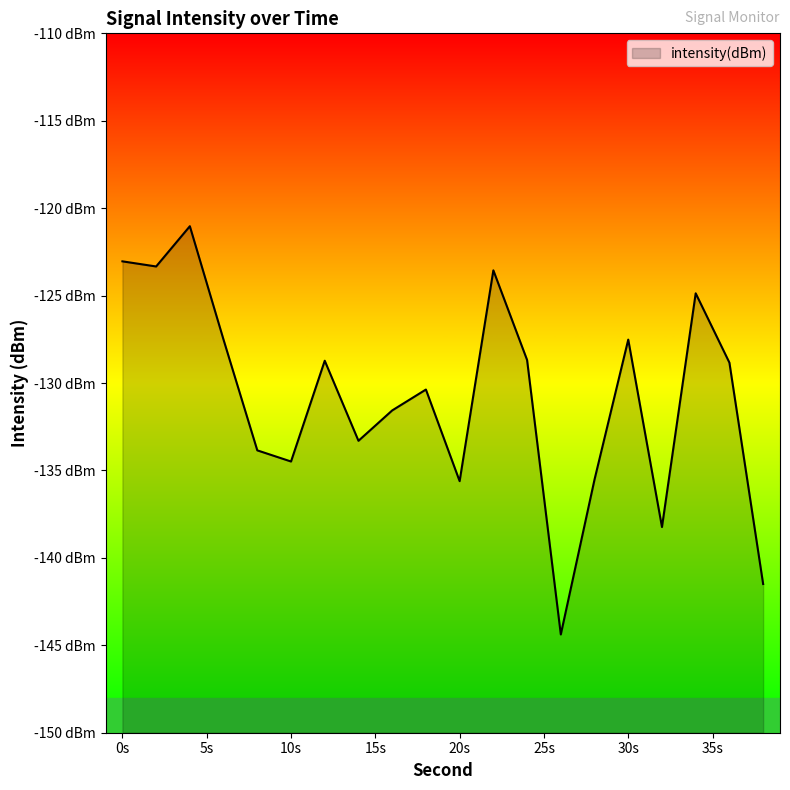

What is the smallest value displayed?

-144.4